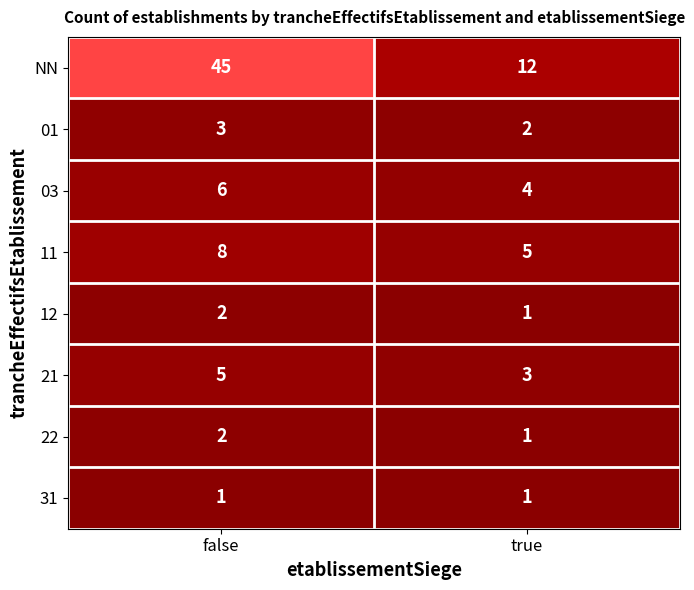

What is the difference between the highest and lowest values at true?

11